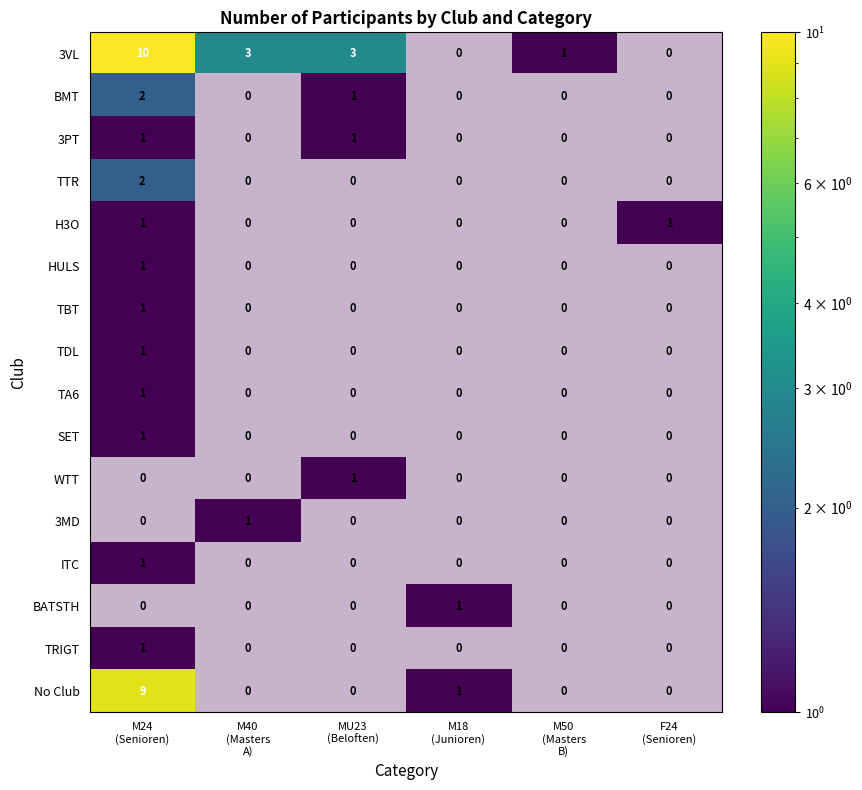

Is it true that SET equals 0 at M18 (Junioren)?

True